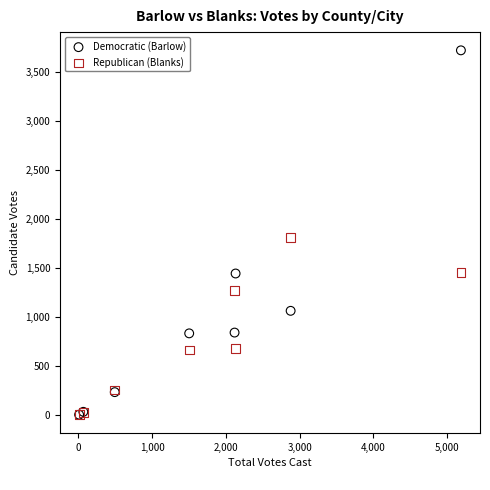

In the Democratic (Barlow) series, what Y value is closest to 1865?

1447